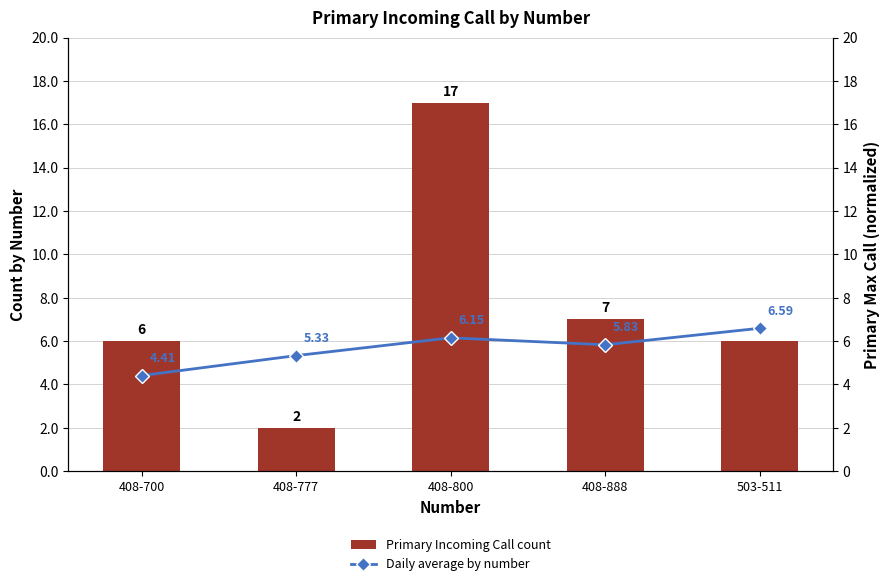

Is it true that Primary Incoming Call count equals 1.1 at 408-777?

False